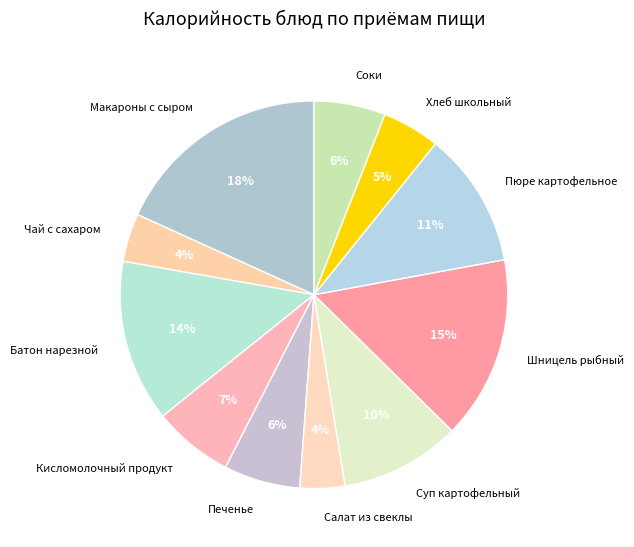

Do Печенье and Батон нарезной together represent more than half of the pie?

No